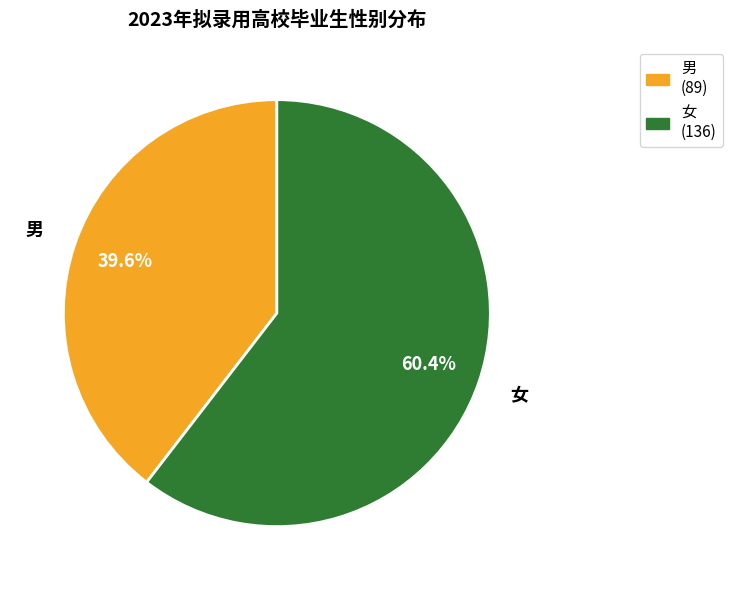

What is the ratio of the value at 女 to the value at 男?

1.5